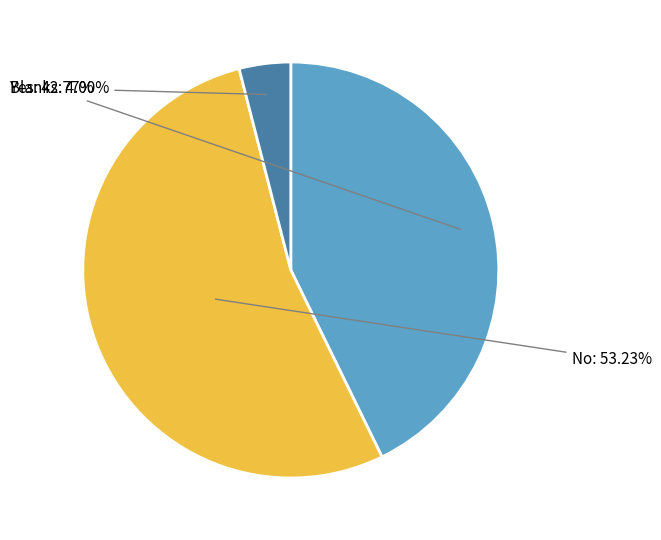

Combined, do Blanks and Yes account for over 50%?

No